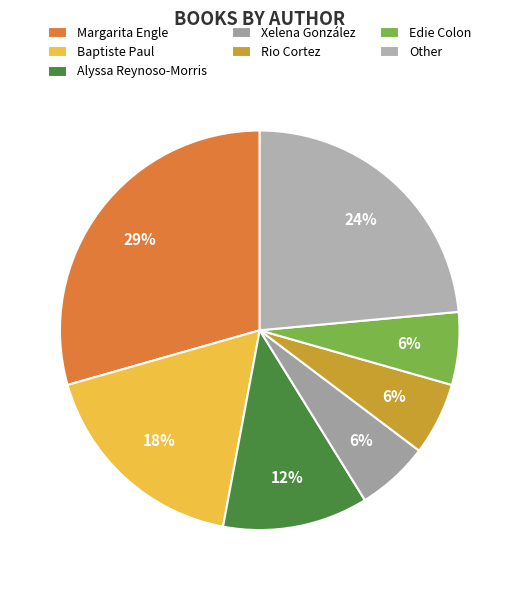

Is Alyssa Reynoso-Morris the majority of the pie?

No